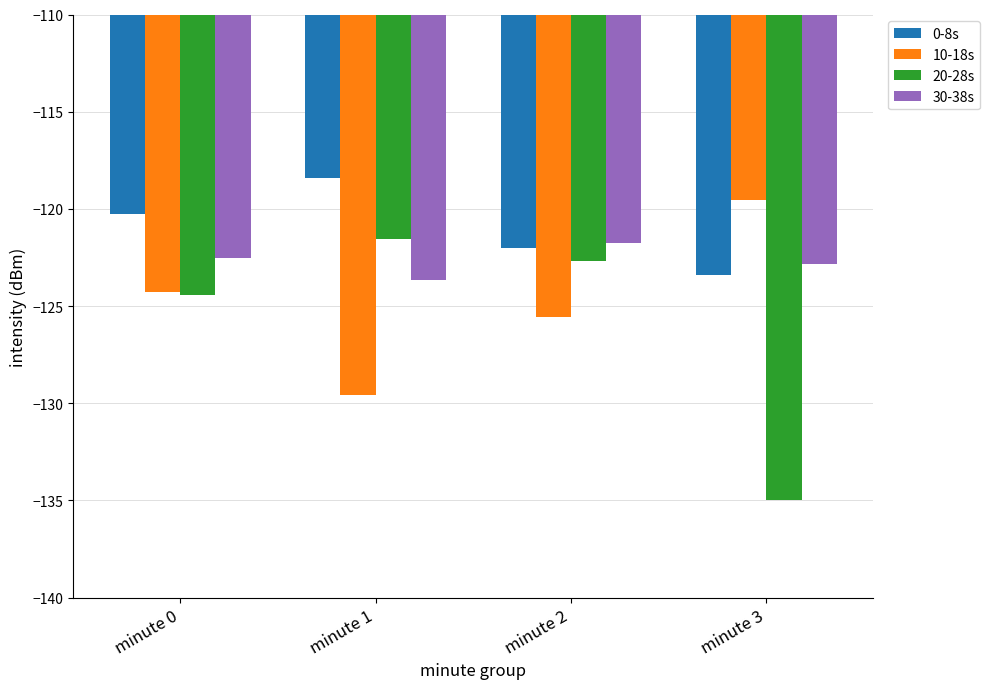

Reading left to right, transcribe all the data shown in this chart.

0-8s: -120.3	-118.4	-122.0	-123.4
10-18s: -124.3	-129.6	-125.6	-119.6
20-28s: -124.5	-121.6	-122.7	-135.0
30-38s: -122.5	-123.7	-121.8	-122.8